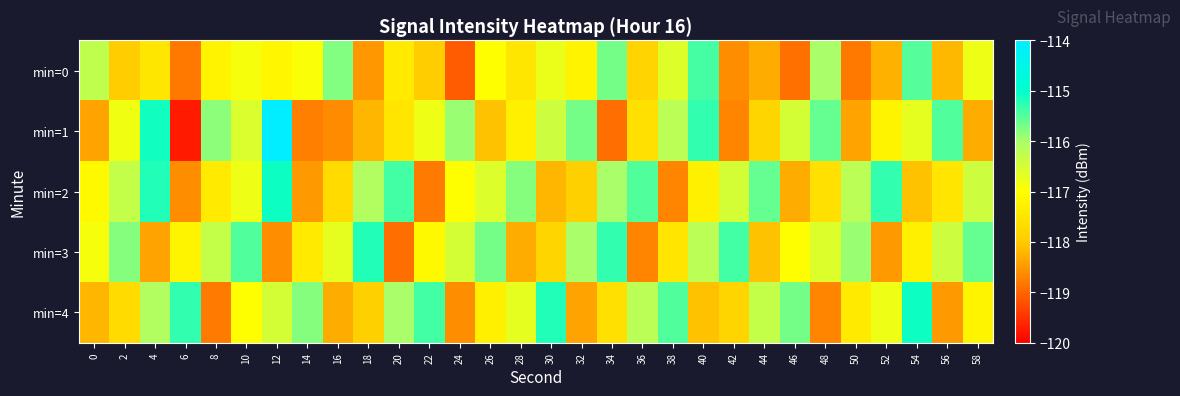

At which category is the sum across all series the highest?

12